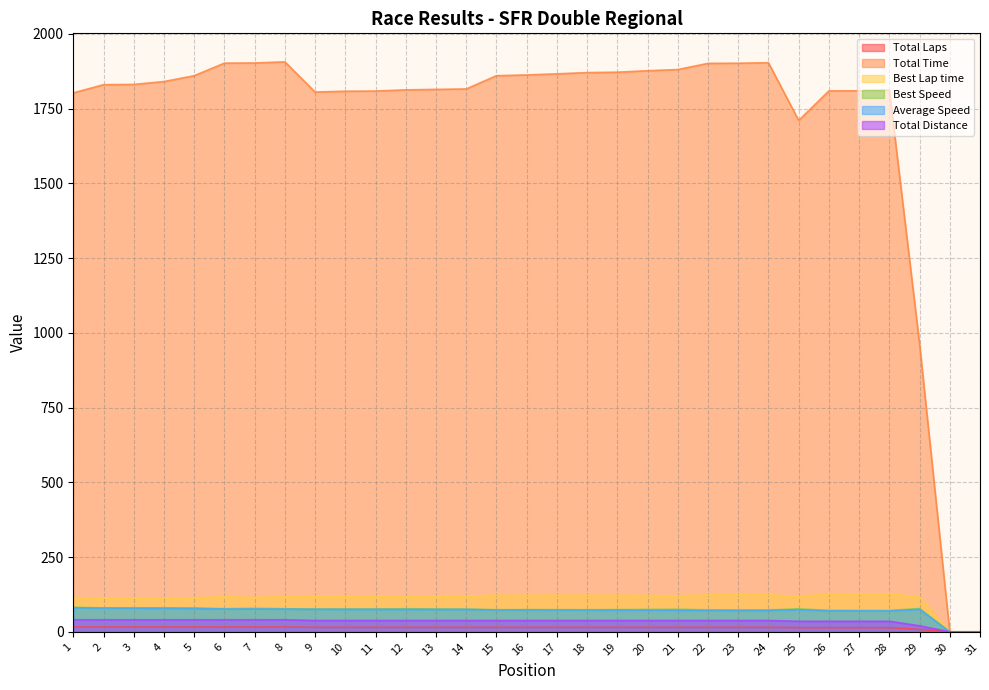

The Total Distance series shows 18.6 at 23. True or false?

False